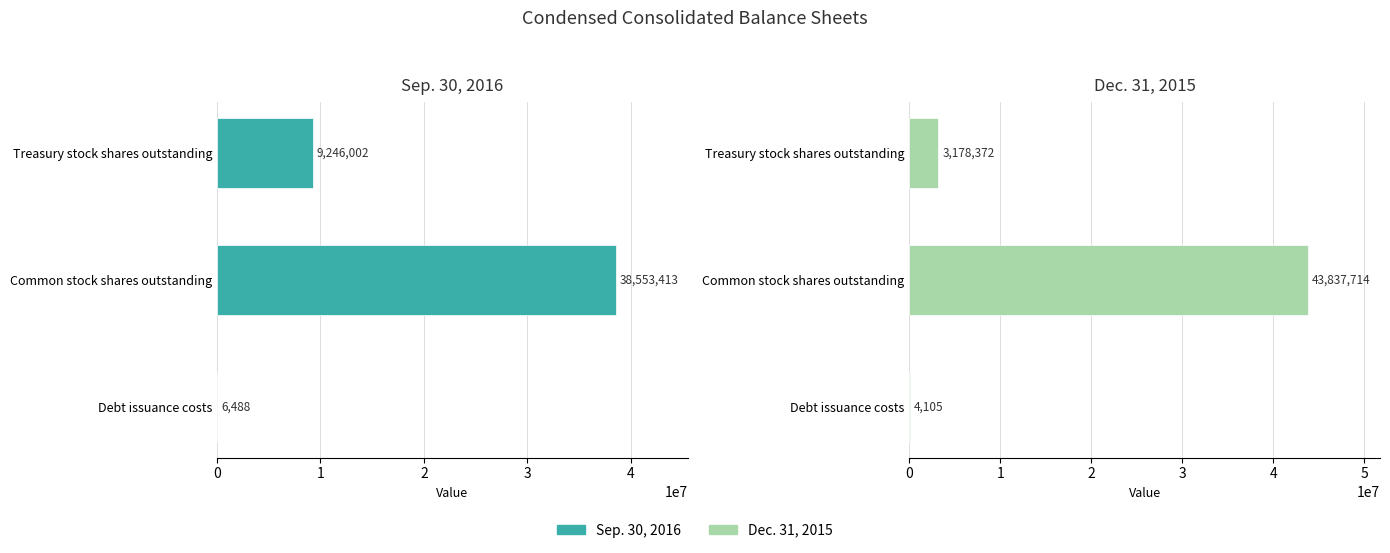

What is the total value across all series at Treasury stock shares outstanding?

12424374